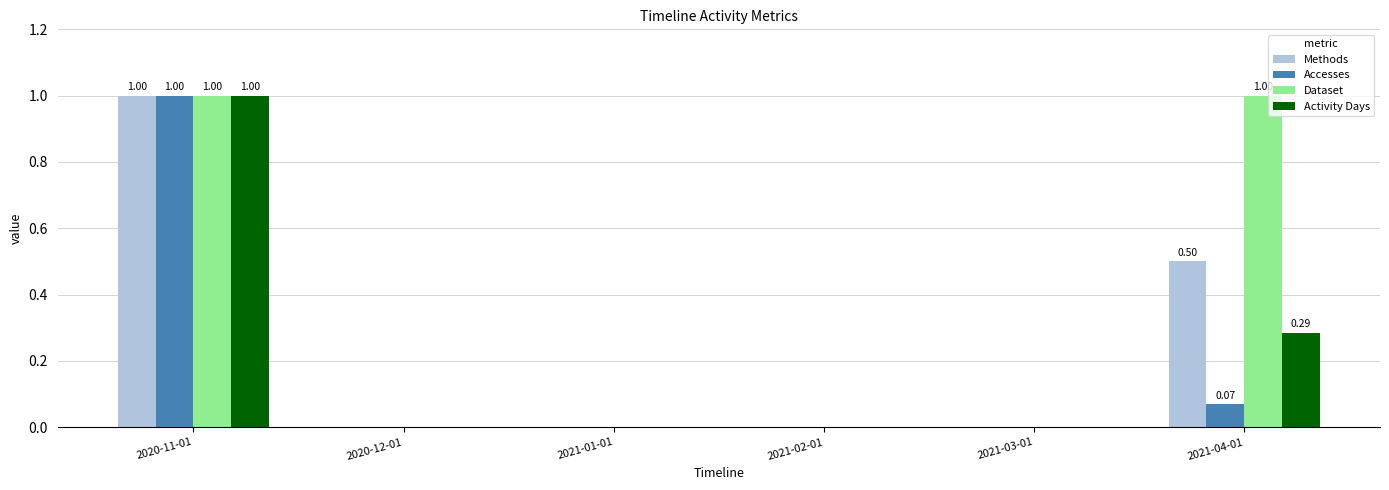

Is it true that Methods equals 0.5 at 2021-04-01?

True